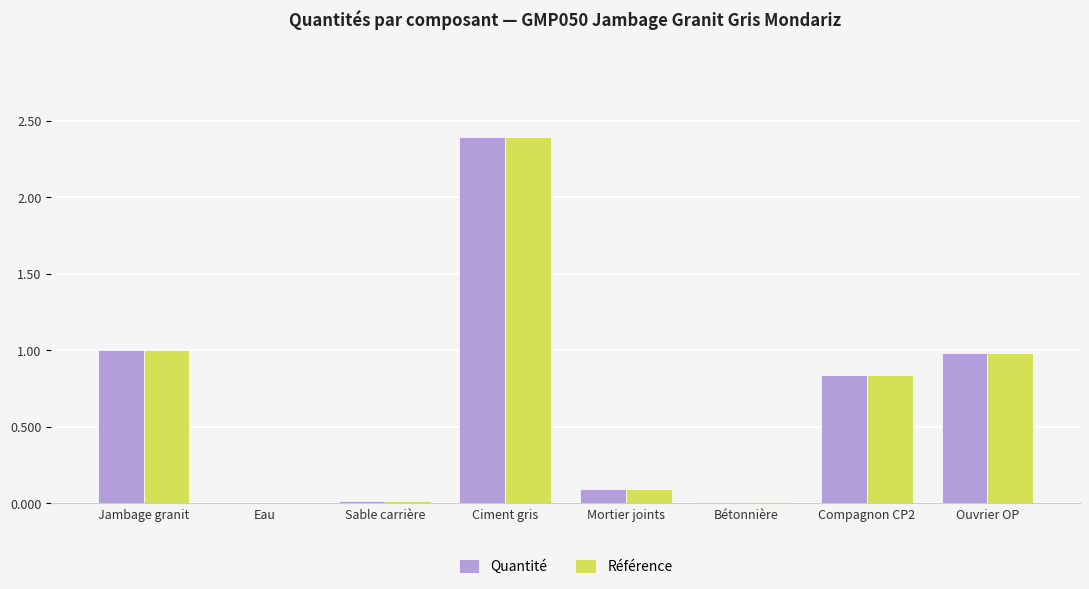

What is the sum of all Référence values?

5.3